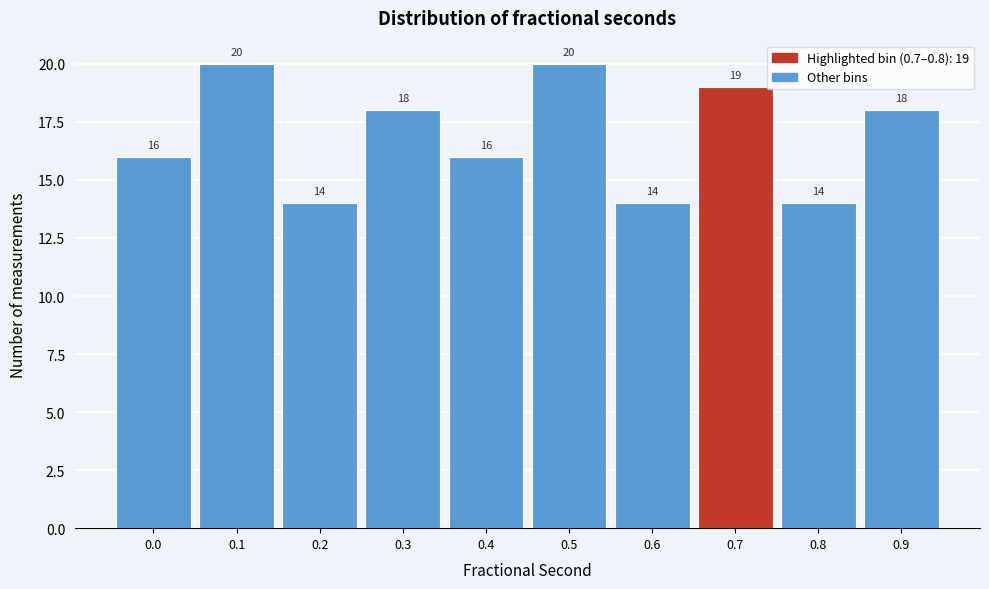

Reading left to right, extract all data points from this chart.

16	20	14	18	16	20	14	19	14	18